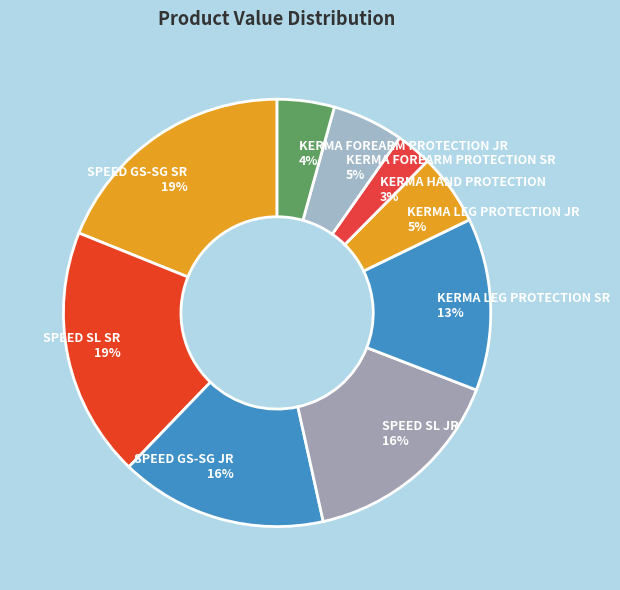

Does SPEED SL SR represent more than half of the total?

No